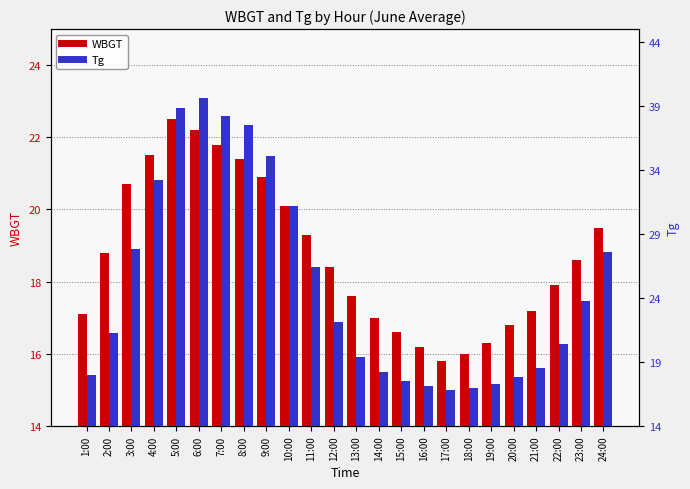

What is the difference between the maximum and minimum values in the Tg series?

22.8